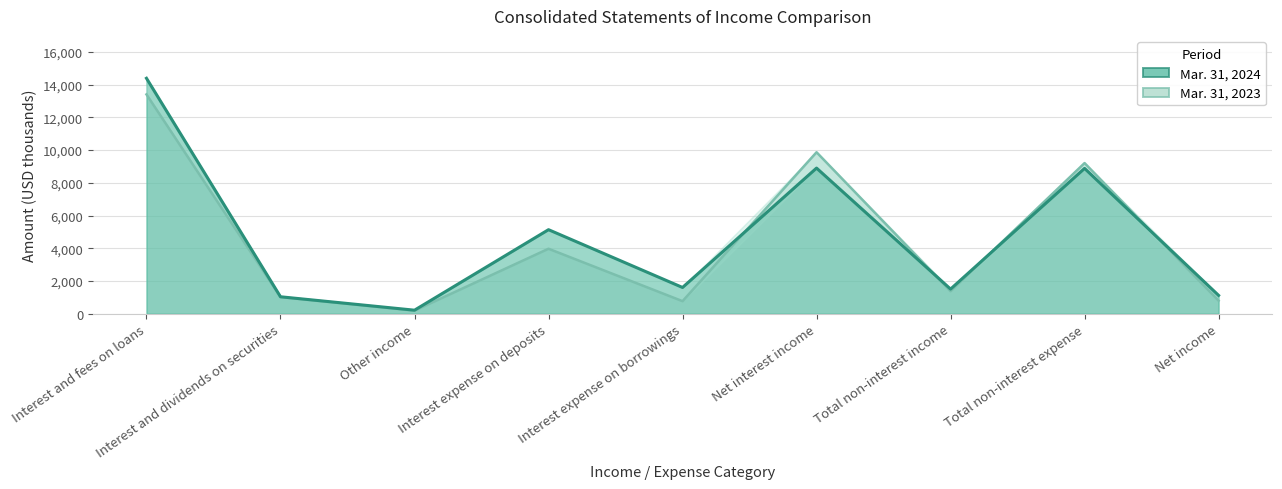

What are all the series names shown in the legend?

Mar. 31, 2024, Mar. 31, 2023